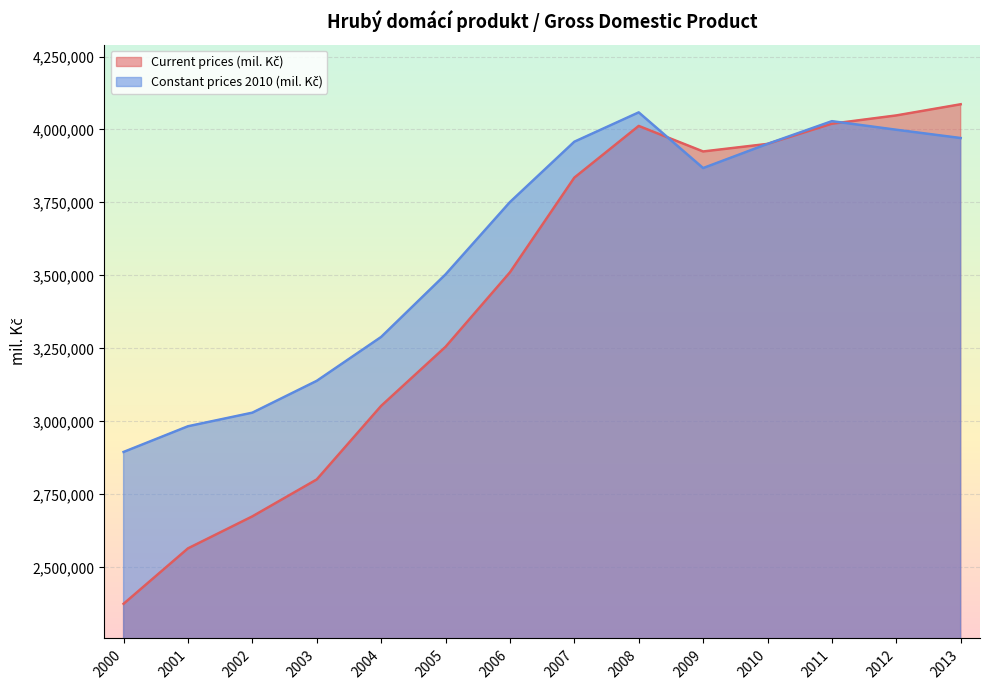

How many interior local peaks does the Current prices (mil. Kč) series have?

1